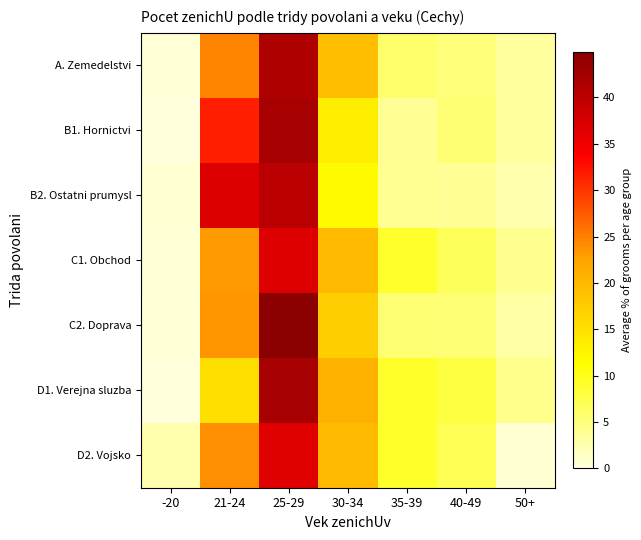

What is the total value across all series at -20?

5.4